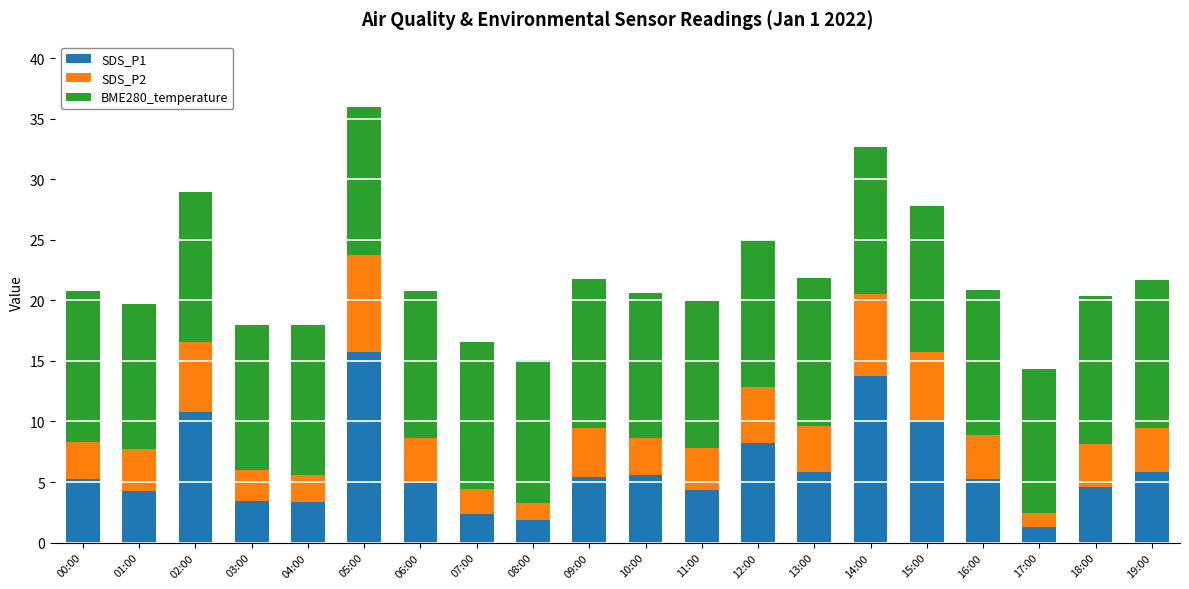

What are all the series names shown in the legend?

SDS_P1, SDS_P2, BME280_temperature